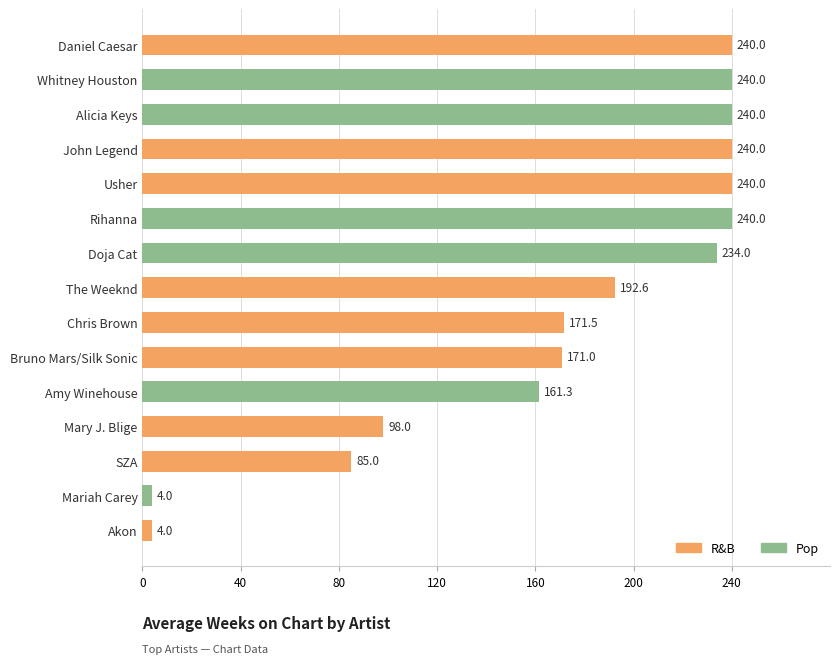

What is the greatest value displayed?

240.0